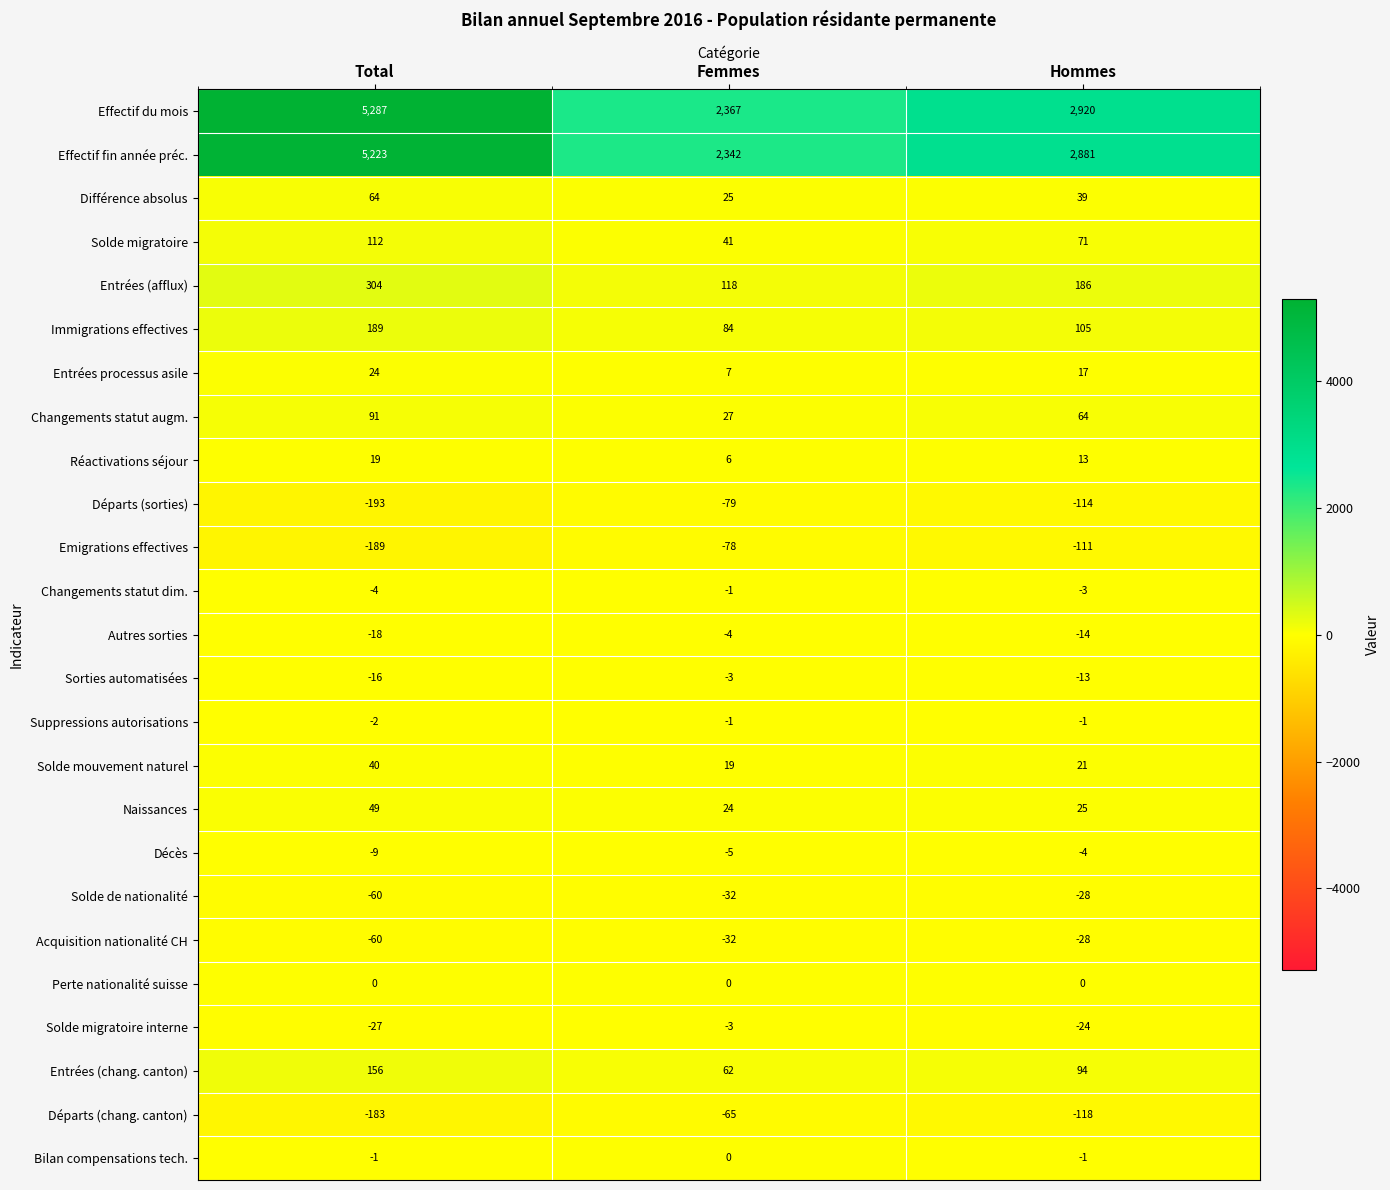

Which series changed the most between Total and Hommes?

Effectif du mois